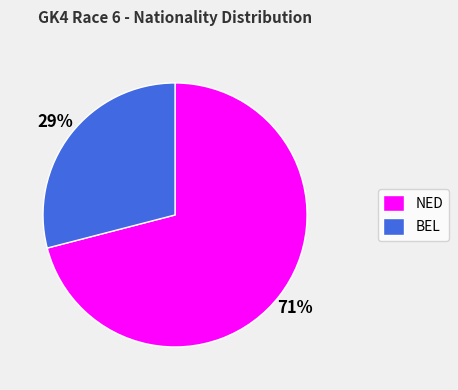

Which category has the biggest portion of the pie?

NED